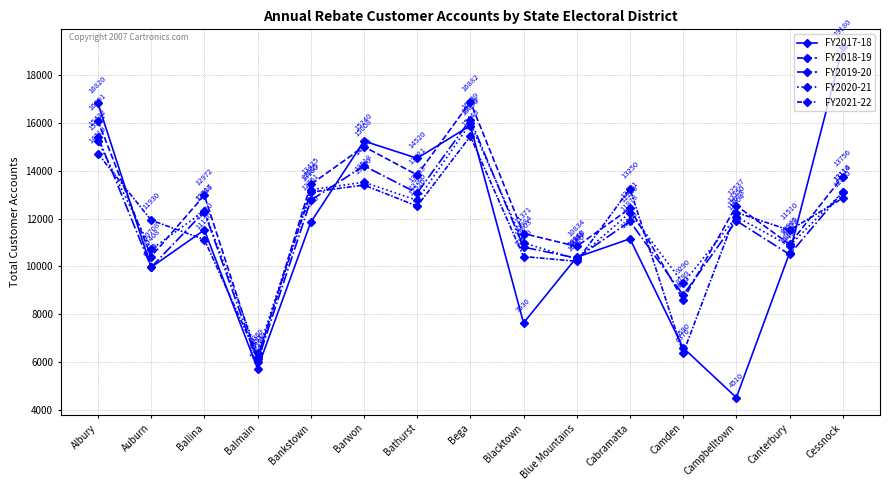

Reading left to right, what are all the values shown in this chart?

FY2017-18: 16820	9960	11520	5720	11840	15240	14520	15890	7630	10380	11150	6590	4510	10560	19180
FY2018-19: 16091	10408	12972	6113	13425	15008	13821	16882	11371	10834	12421	8602	12537	10925	13756
FY2019-20: 15422	9961	12286	6018	12761	14206	13063	16139	10803	10343	11878	8799	11904	10497	13114
FY2020-21: 15251	10708	12317	6369	13205	13518	12760	15979	10984	10301	12246	9290	12073	10859	13110
FY2021-22: 14710	11930	11120	6210	13100	13400	12520	15440	10410	10210	13250	6370	12250	11510	12850